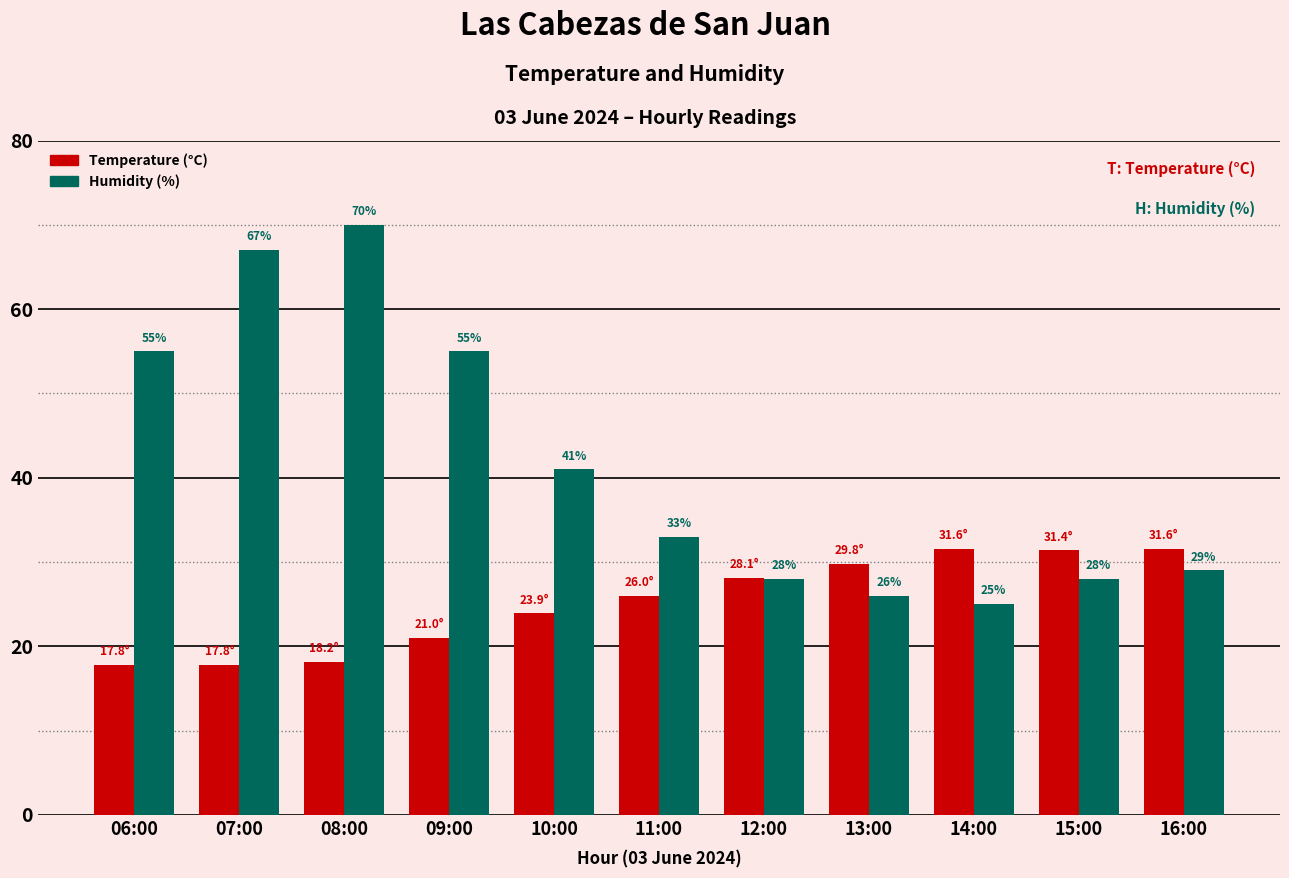

At how many categories does at least one series exceed 37?

5